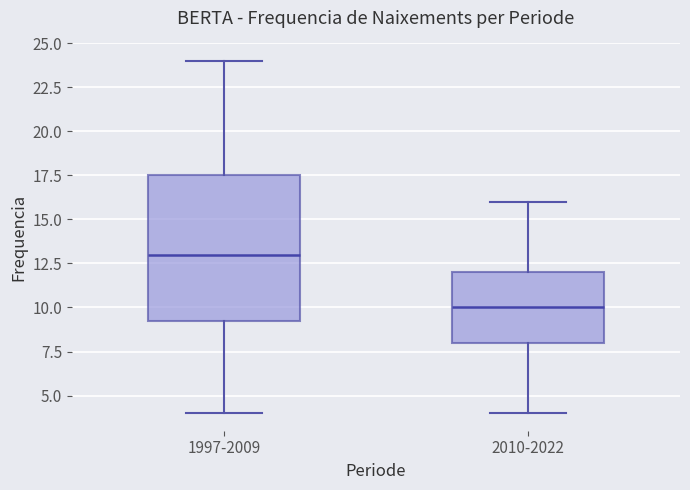

Reading left to right, read every box against the y-axis: the position of its median line, the range the box covers, and the ends of its whiskers. The values are not printed on the chart, so give them approximately, as read against the axis.

1997-2009: median 13.0, box 9.5 to 17.5, whiskers 4.0 to 24.0
2010-2022: median 10.0, box 8.0 to 12.0, whiskers 4.0 to 16.0